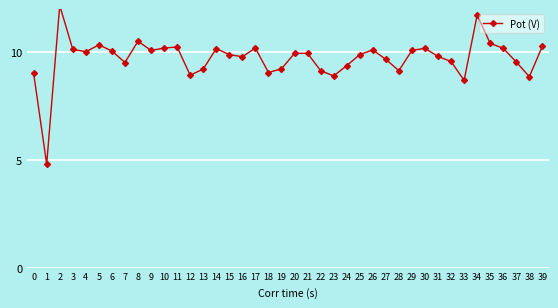

What is the greatest value displayed?

12.2